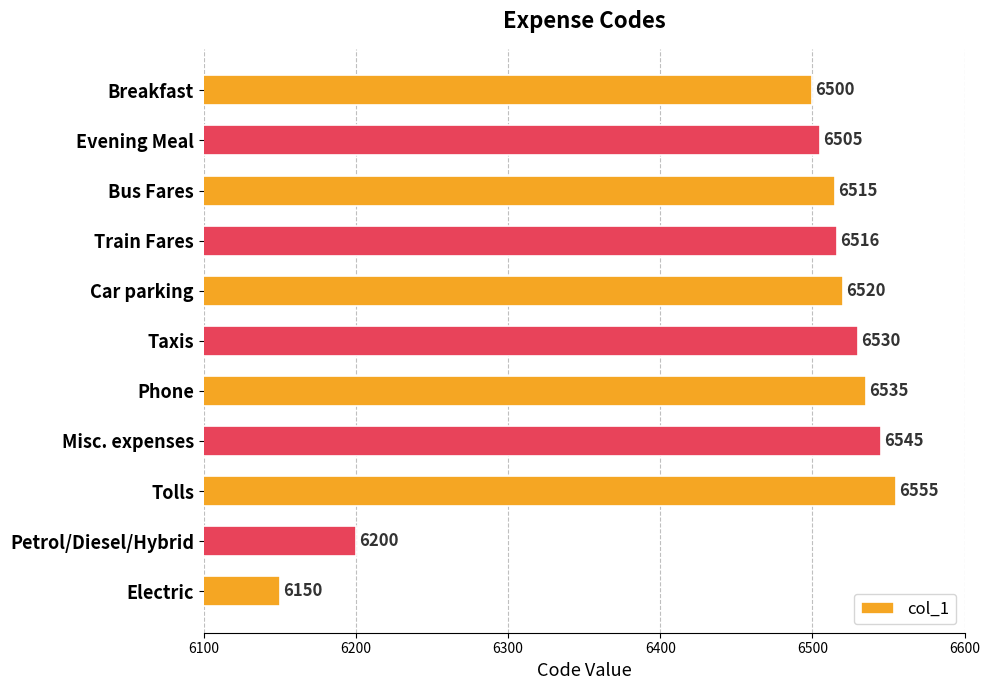

List the labels in order of value, smallest first.

Electric, Petrol/Diesel/Hybrid, Breakfast, Evening Meal, Bus Fares, Train Fares, Car parking, Taxis, Phone, Misc. expenses, Tolls